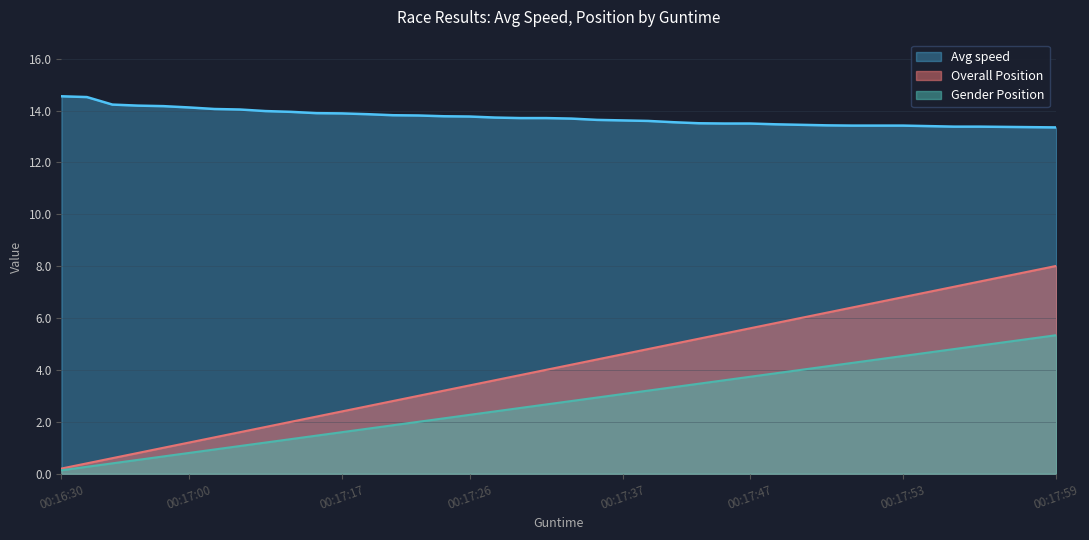

At 00:17:29, list the series in order from largest to smallest.

Avg speed, Gender Position, Overall Position